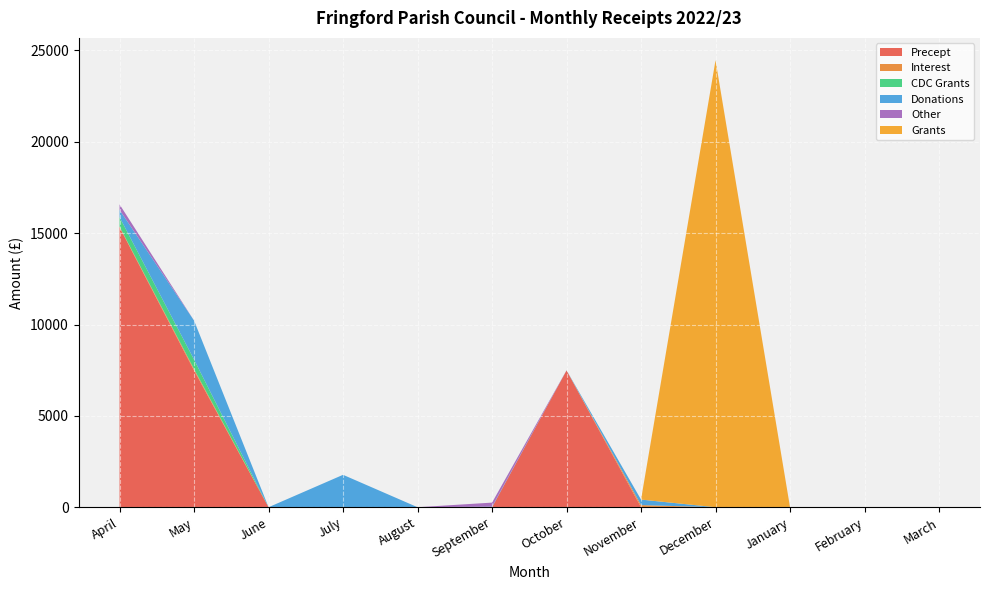

Reading left to right, extract all data points from this chart.

Precept: 15324.0	7488.0	0.0	0.0	0.0	0.0	7488.0	0.0	0.0	0.0	0.0	0.0
Interest: 32.0	73.1	0.0	0.0	0.0	0.0	0.0	116.2	0.0	0.0	0.0	0.0
CDC Grants: 520.0	520.2	0.0	0.0	0.0	0.0	0.0	0.0	0.0	0.0	0.0	0.0
Donations: 400.0	2133.8	0.0	1773.3	0.0	30.0	7.5	301.0	0.0	0.0	0.0	0.0
Other: 300.0	0.0	0.0	0.0	0.0	222.0	0.0	0.0	0.0	0.0	0.0	0.0
Grants: 0.0	0.0	0.0	0.0	0.0	0.0	0.0	0.0	24466.7	0.0	0.0	0.0